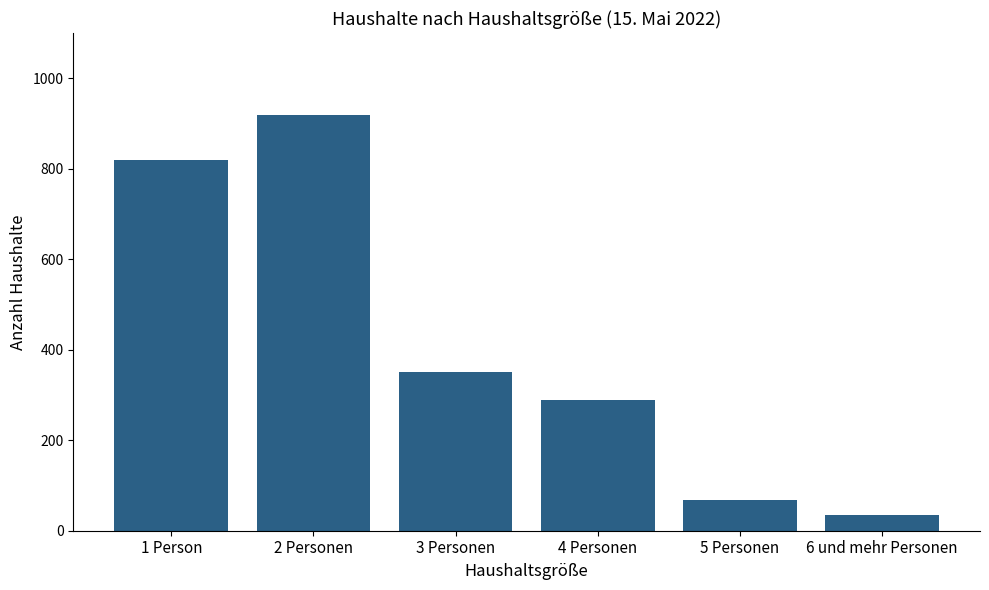

What is the change in value from 3 Personen to 6 und mehr Personen?

-316